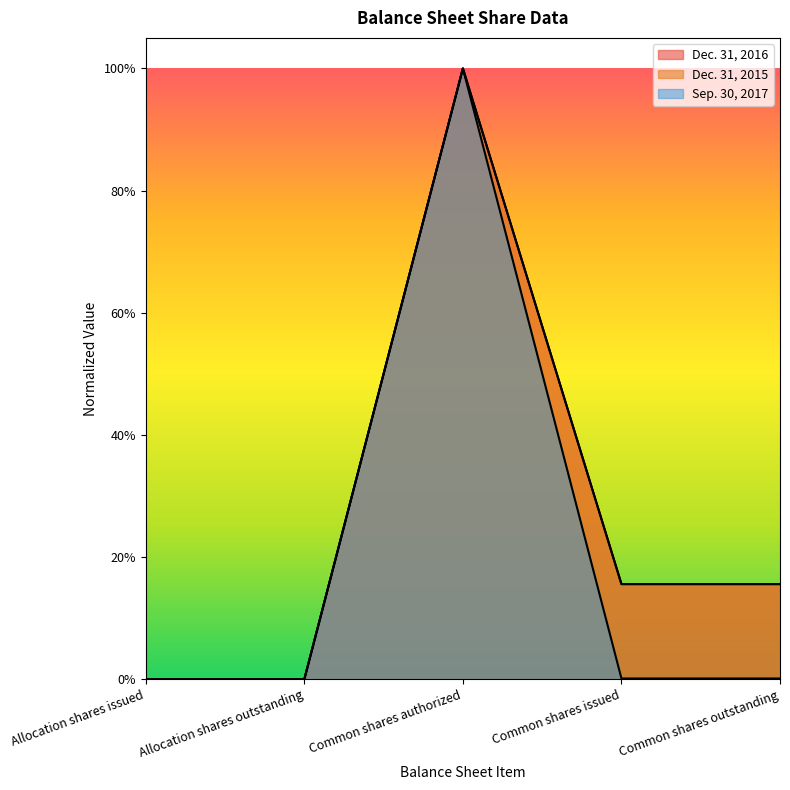

What is the average value of the Dec. 31, 2015 series?

0.3